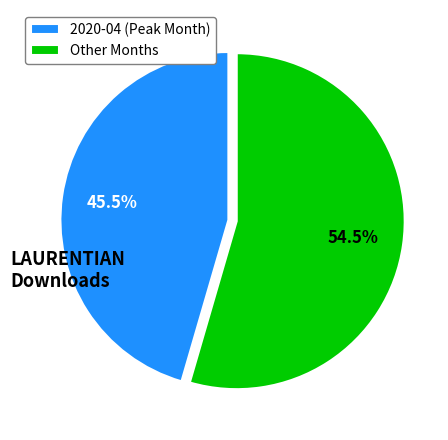

Rank the categories by value from highest to lowest.

Other Months, 2020-04 (Peak Month)